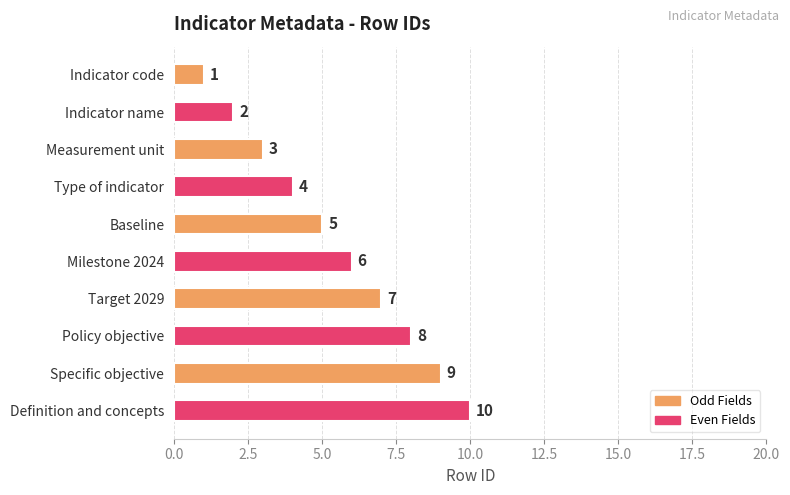

How many data points are less than 6?

5